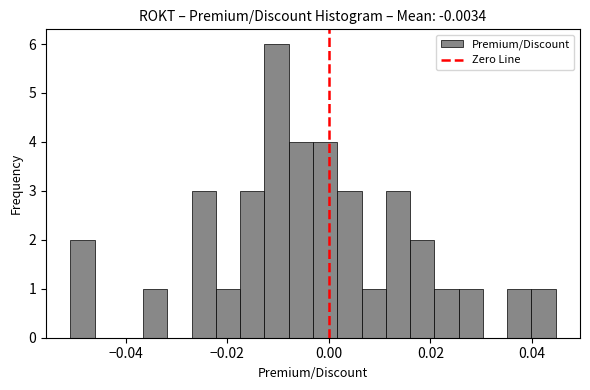

Around what value on the x-axis is the tallest bar? Give the approximate position of its centre, as read against the axis.

-0.010